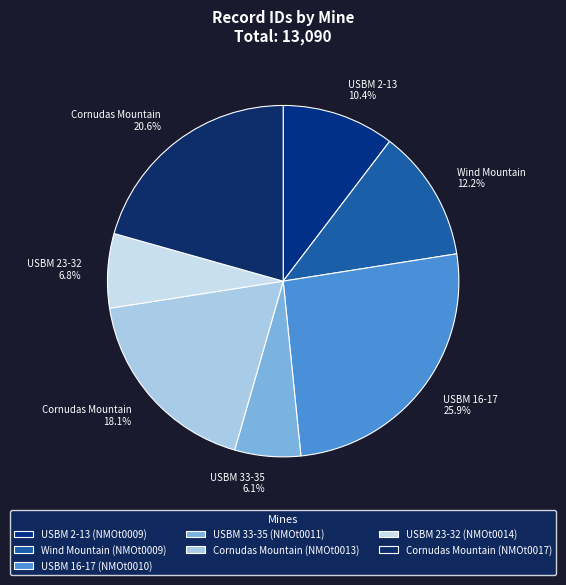

What is the smallest slice in the pie chart?

USBM 33-35 (NMOt0011)